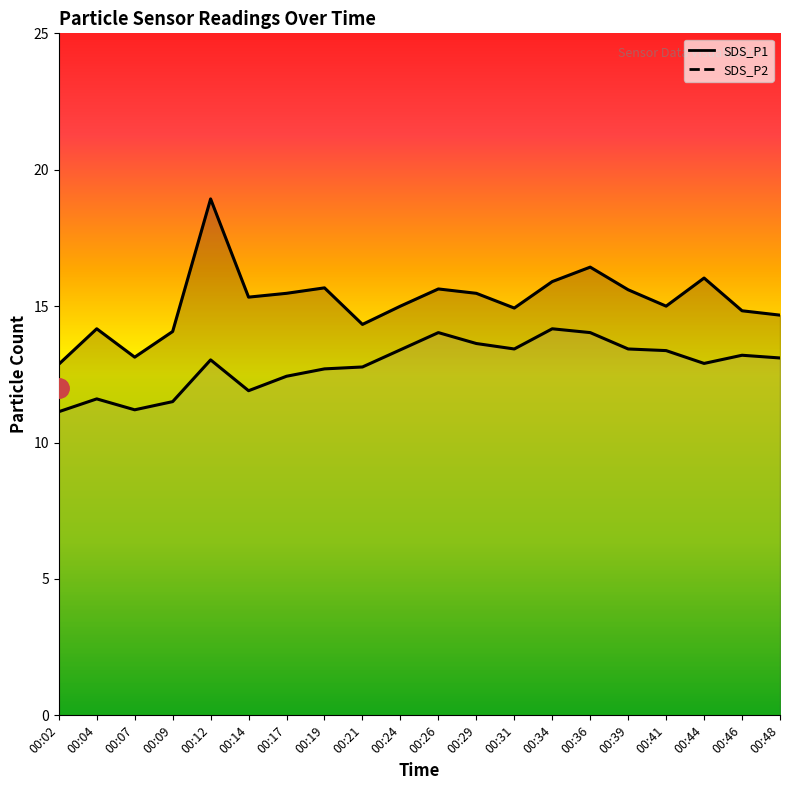

What value does the SDS_P1 series have at 00:12?

18.9